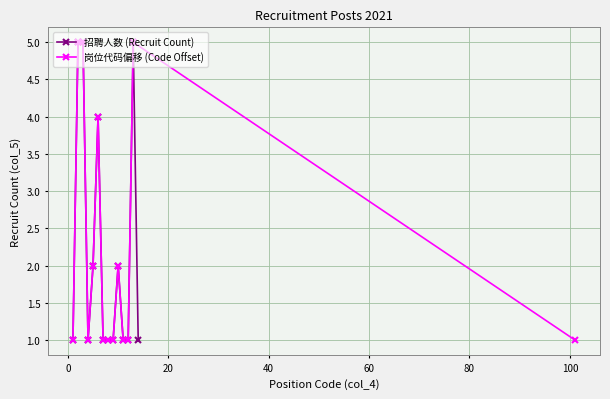

What is the value of the 招聘人数 (Recruit Count) point at the 10th from the left?

2